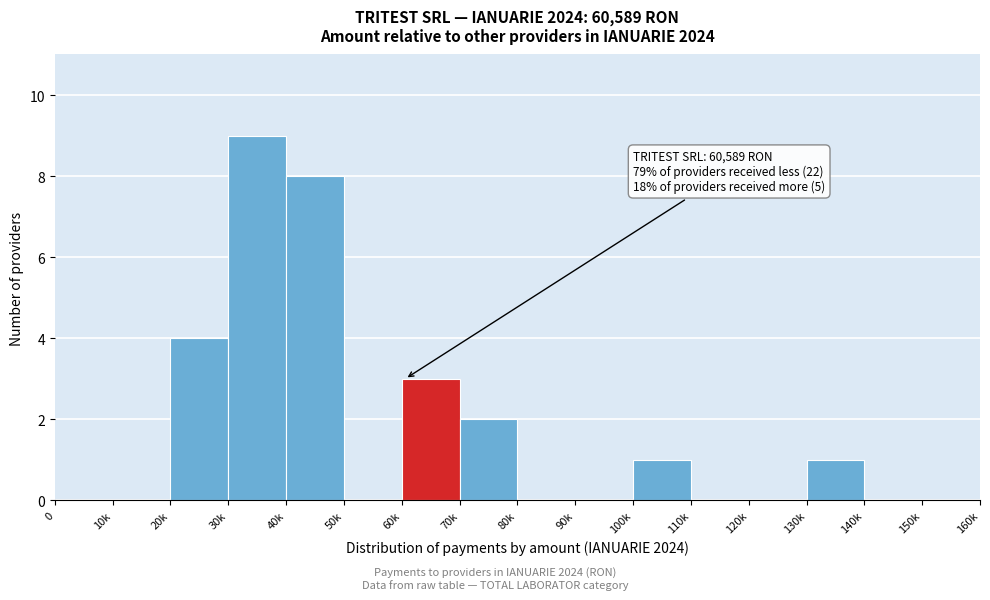

Reading right to left, extract all data points from this chart.

150k=0	140k=0	130k=1	120k=0	110k=0	100k=1	90k=0	80k=0	70k=2	60k=3	50k=0	40k=8	30k=9	20k=4	10k=0	0=0